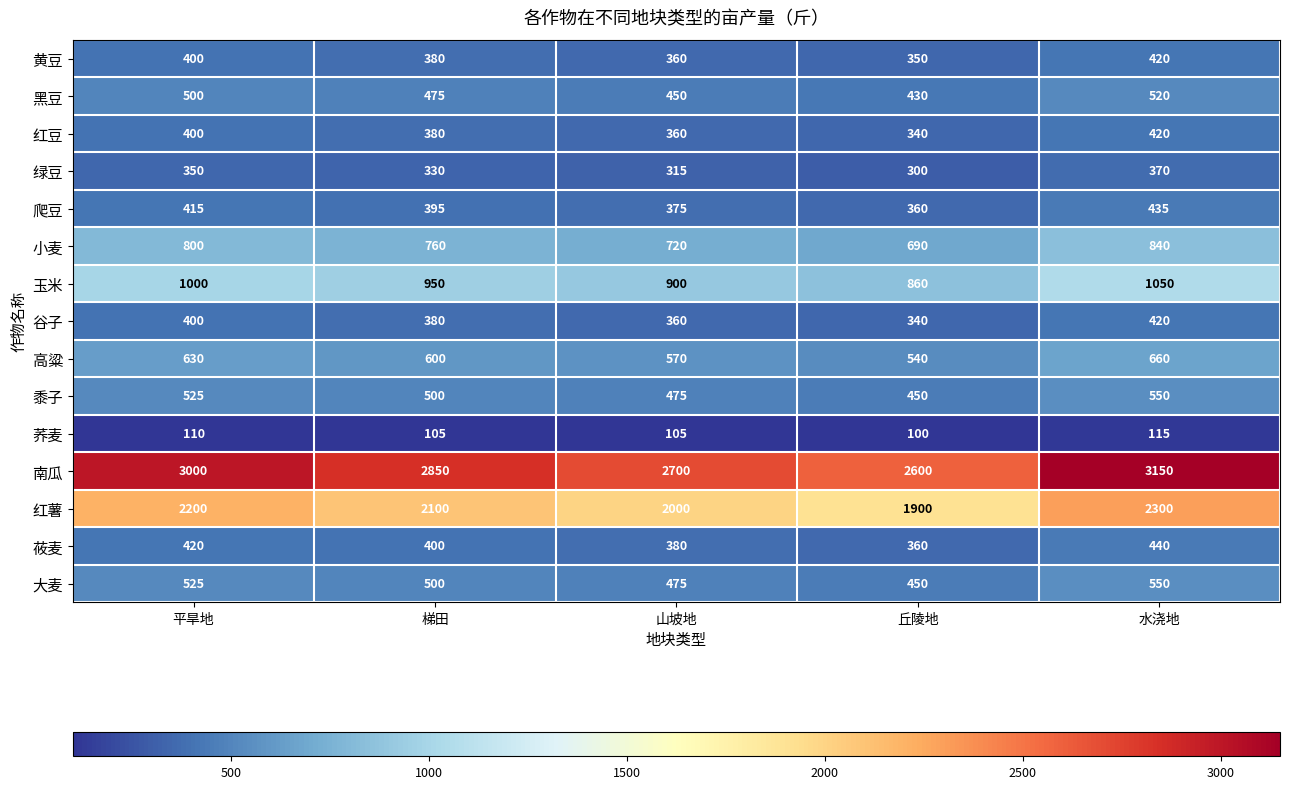

What is the difference between the maximum and second lowest values in the 爬豆 series?

60